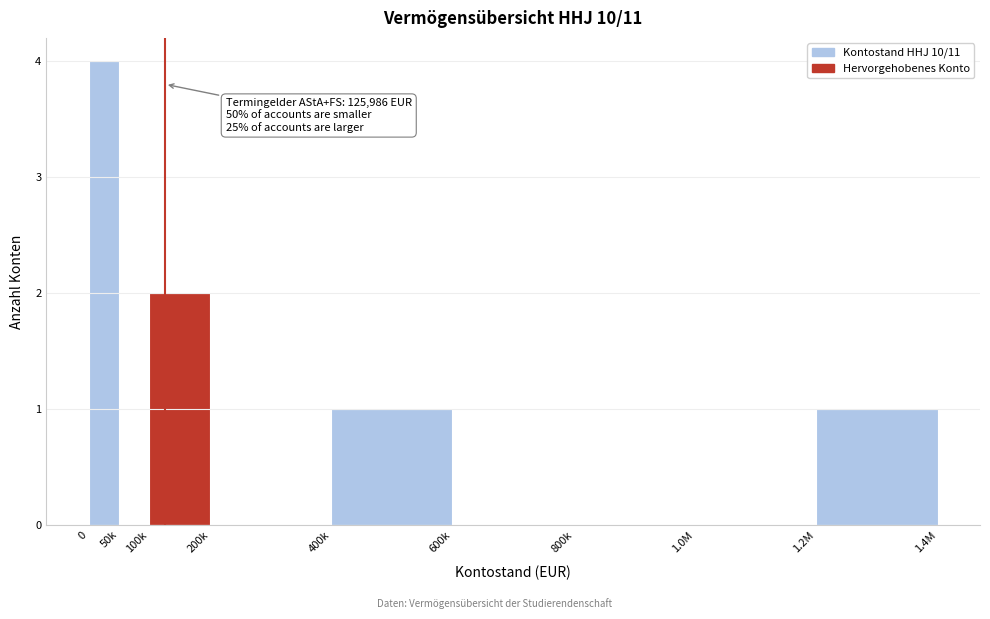

Reading left to right, transcribe all the data shown in this chart.

0=4	50k=0	100k=2	200k=0	400k=1	600k=0	800k=0	1.0M=0	1.2M=1